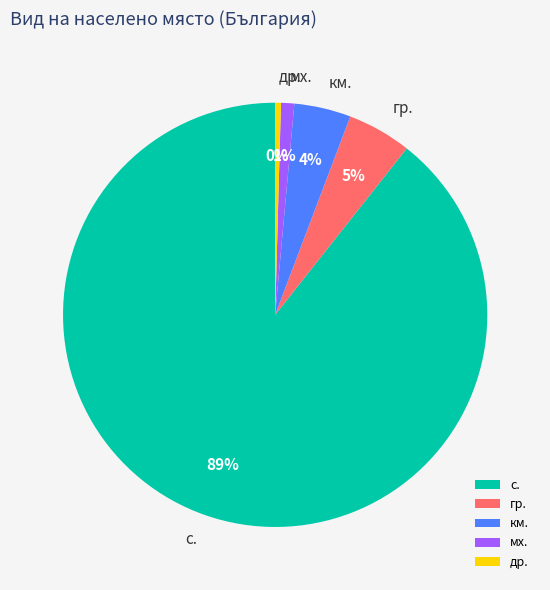

To the nearest percent, what portion does мх. represent?

1%